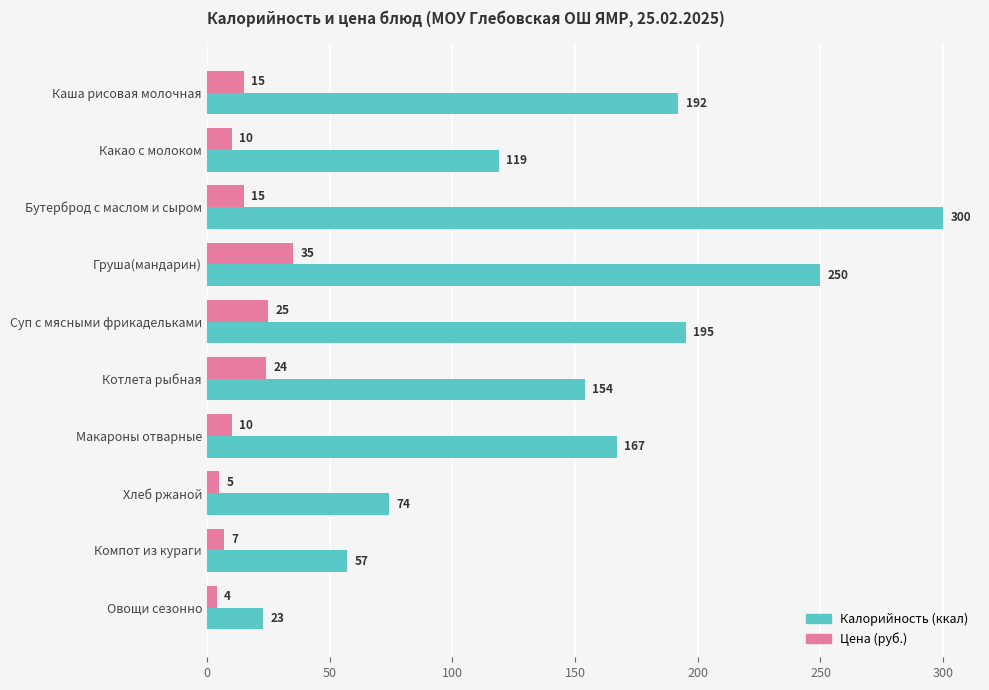

What is the spread (max minus min) of values at Бутерброд с маслом и сыром?

285